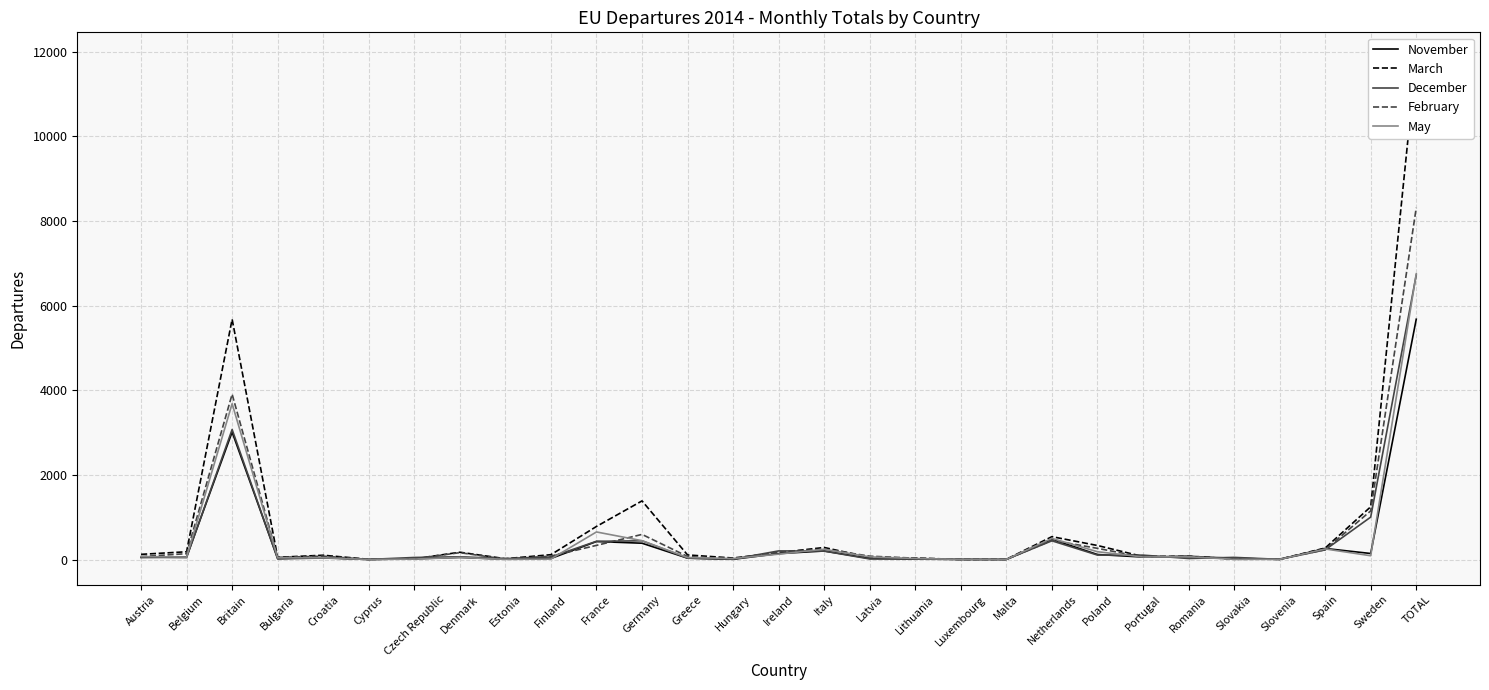

What is the total value across all series at Greece?

292